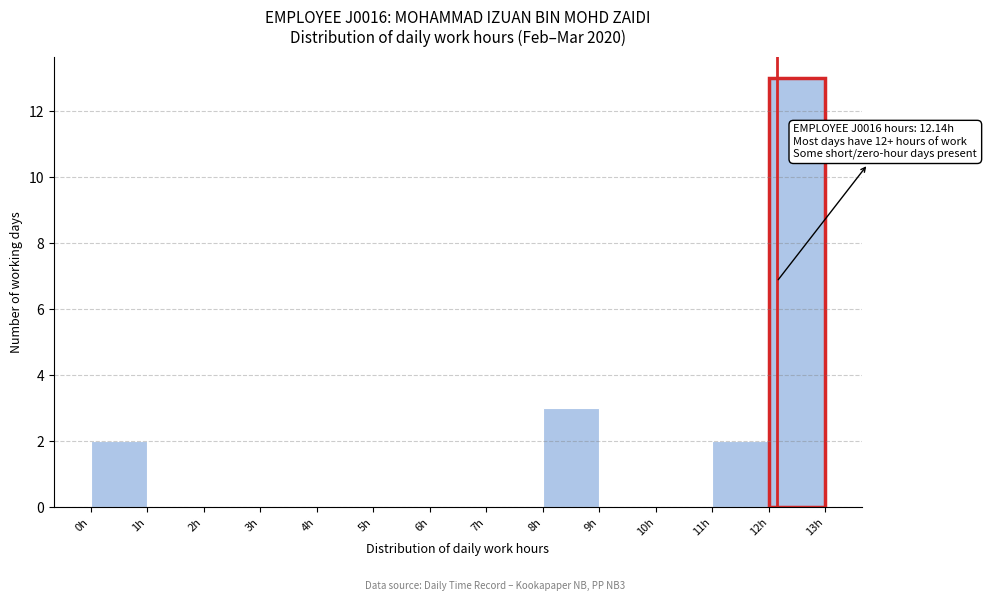

Over which range of the x-axis is the bar tallest?

12 to 13